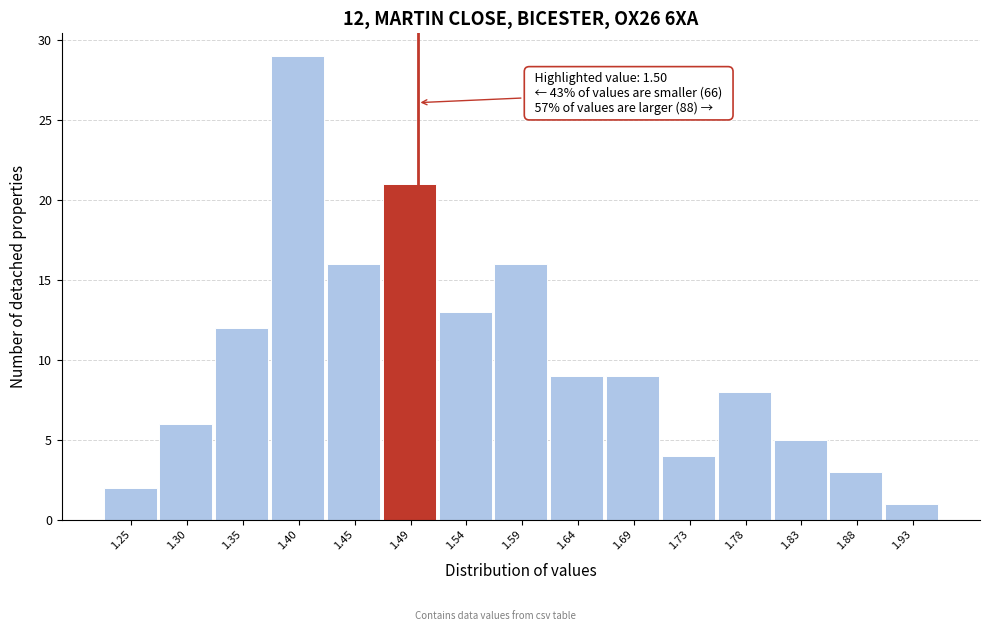

Which range on the x-axis has the tallest bar?

1.374 to 1.422